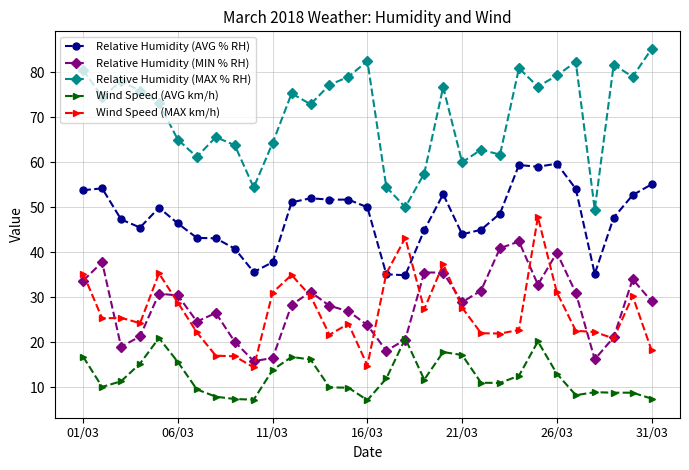

What is the sum of all Relative Humidity (AVG % RH) values?

1482.4